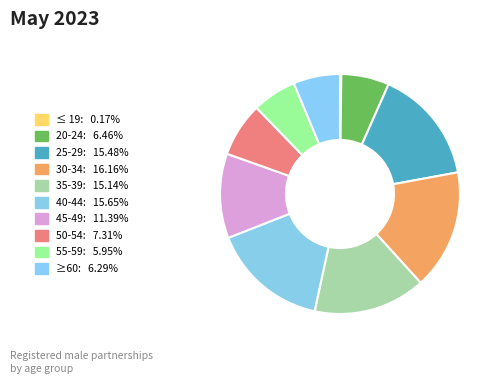

True or false: 50-54 accounts for 1% of the total.

False